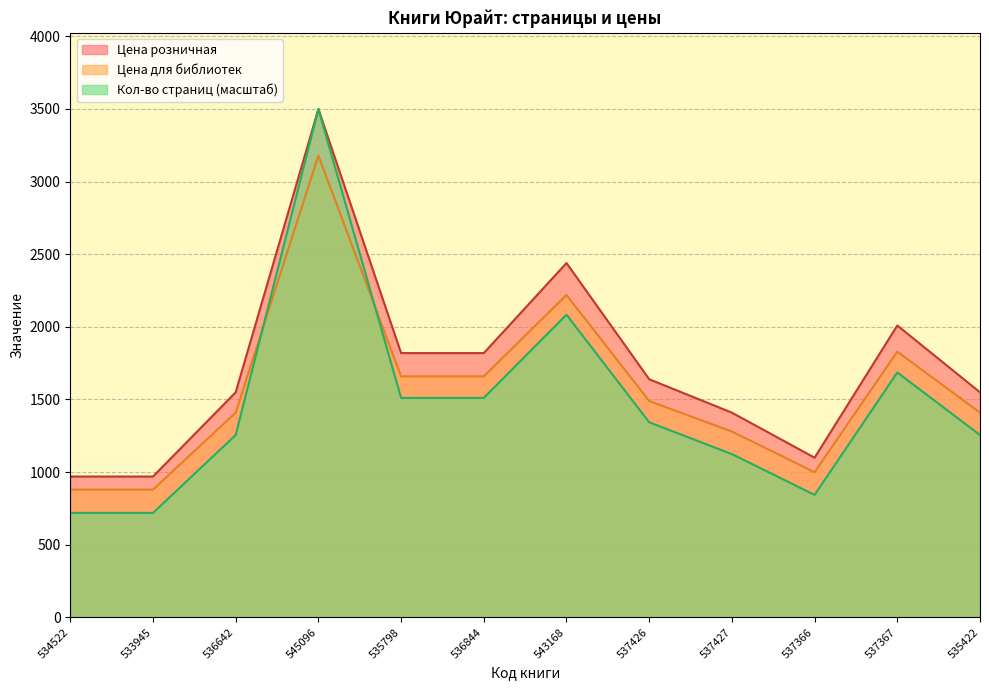

Where is the first local minimum for Цена розничная?

537366